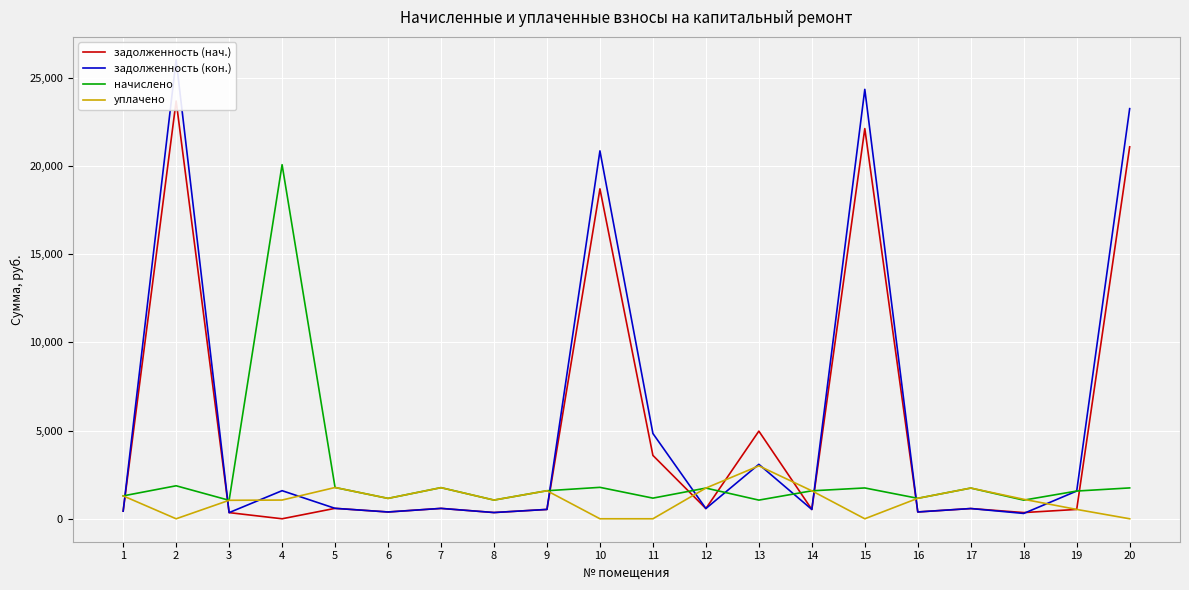

Reading left to right, transcribe all the data shown in this chart.

задолженность (нач.): 432.7	23685.1	349.2	0.0	591.1	385.2	588.2	353.5	529.9	18706.1	3592.9	580.3	4969.4	528.5	22122.5	386.6	580.3	351.6	530.2	21088.2
задолженность (кон.): 432.7	26020.9	349.2	1592.9	591.1	385.2	588.2	353.5	529.9	20859.1	4836.0	580.3	3087.1	528.5	24347.1	386.6	580.3	302.8	1573.0	23252.9
начислено: 1298.2	1870.6	1047.6	20075.9	1773.4	1155.6	1764.7	1060.6	1589.8	1782.0	1170.7	1741.0	1058.4	1585.4	1747.4	1159.9	1741.0	1056.2	1572.5	1749.6
уплачено: 1298.2	0.0	1047.6	1061.3	1773.4	1155.6	1764.7	1060.6	1589.8	0.0	0.0	1741.0	3000.0	1585.4	0.0	1159.9	1741.0	1105.0	530.2	0.0